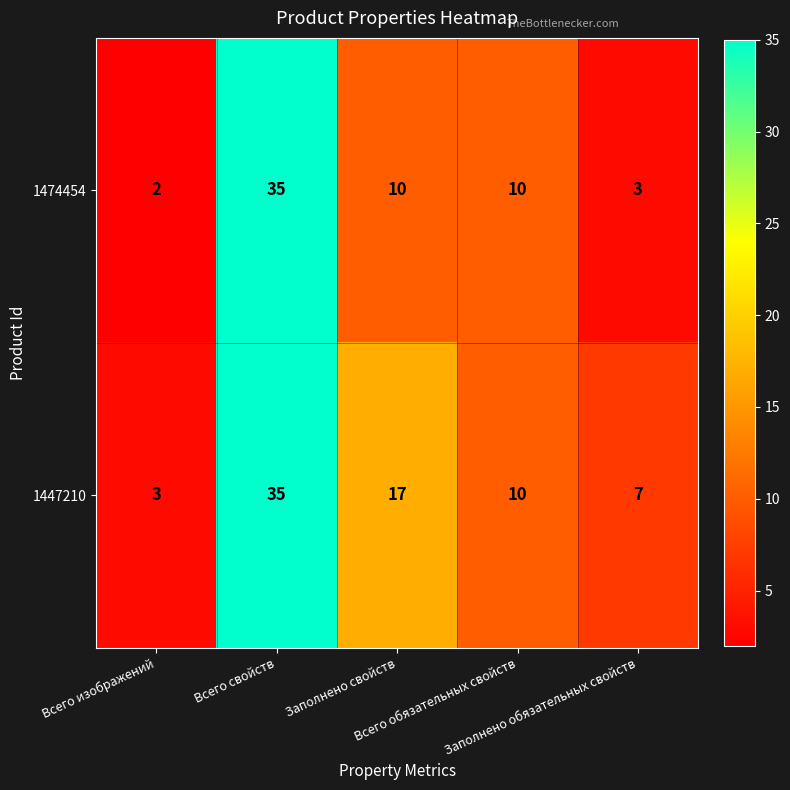

Which series has the widest spread of values?

1474454